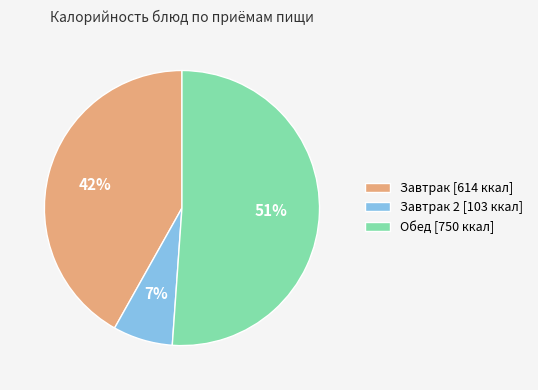

Is it true that Завтрак 2 [103 ккал] is 7% of the pie?

True